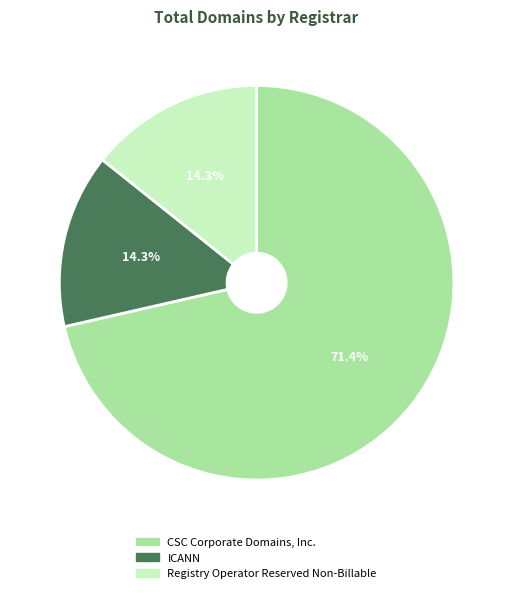

What is the largest slice in the pie chart?

CSC Corporate Domains, Inc.